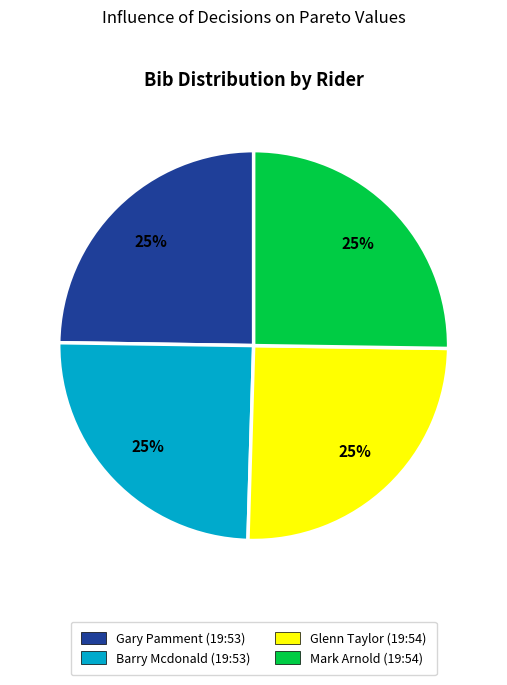

What is the ratio of the value at Gary Pamment (19:53) to the value at Mark Arnold (19:54)?

1.0